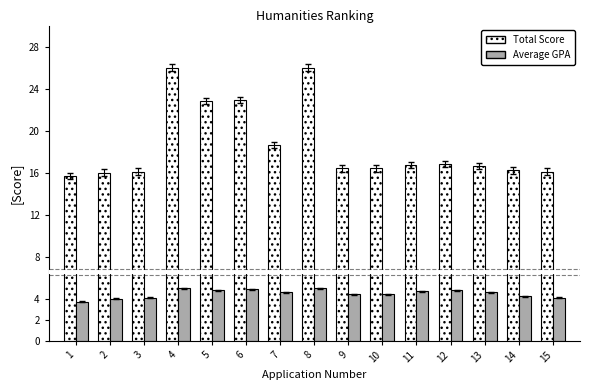

What is the minimum value for Average GPA?

3.7